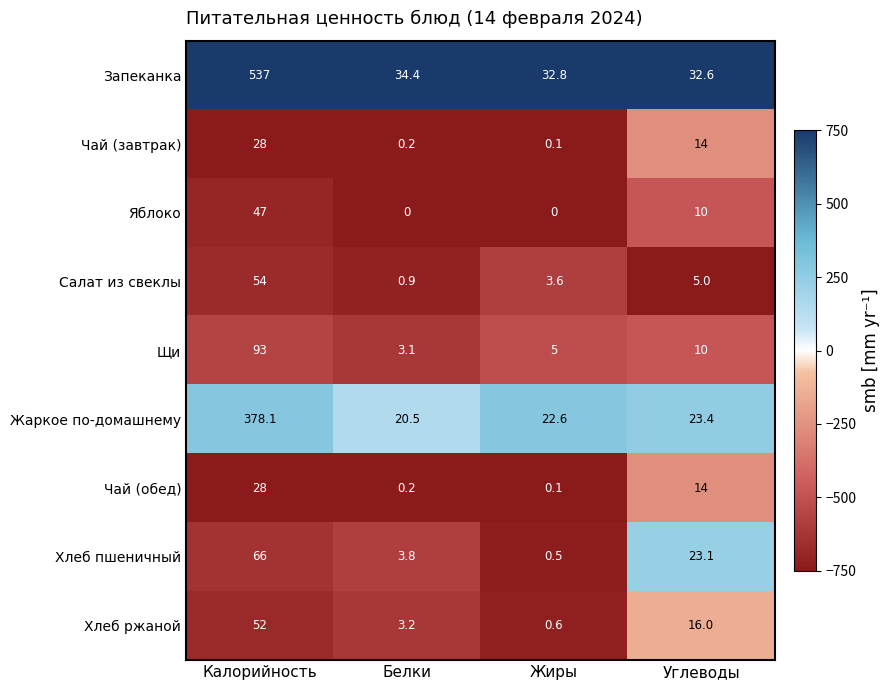

Which series has the largest total across all categories?

Запеканка